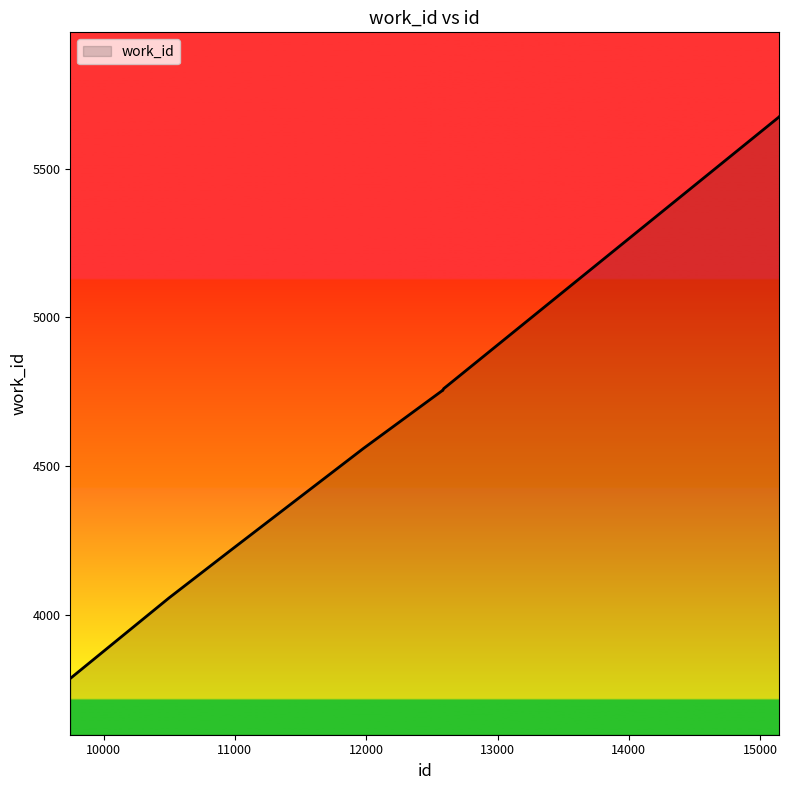

What is the maximum value shown in the chart?

5675